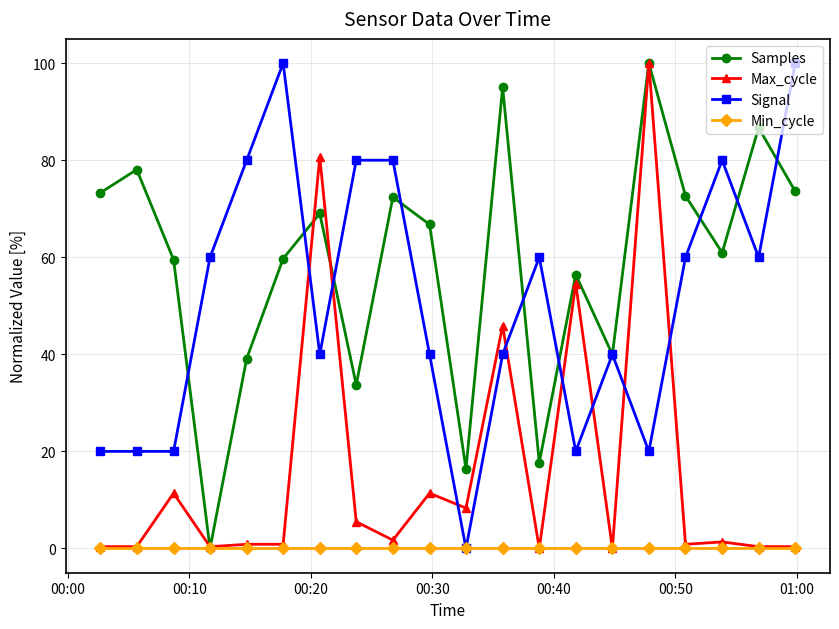

How many times do Signal and Max_cycle cross each other?

8